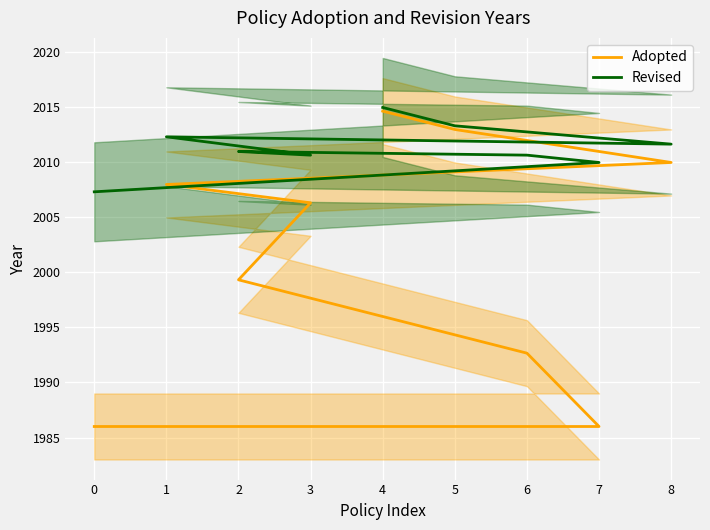

True or false: Revised has a value of 3589.5 at 5.

False